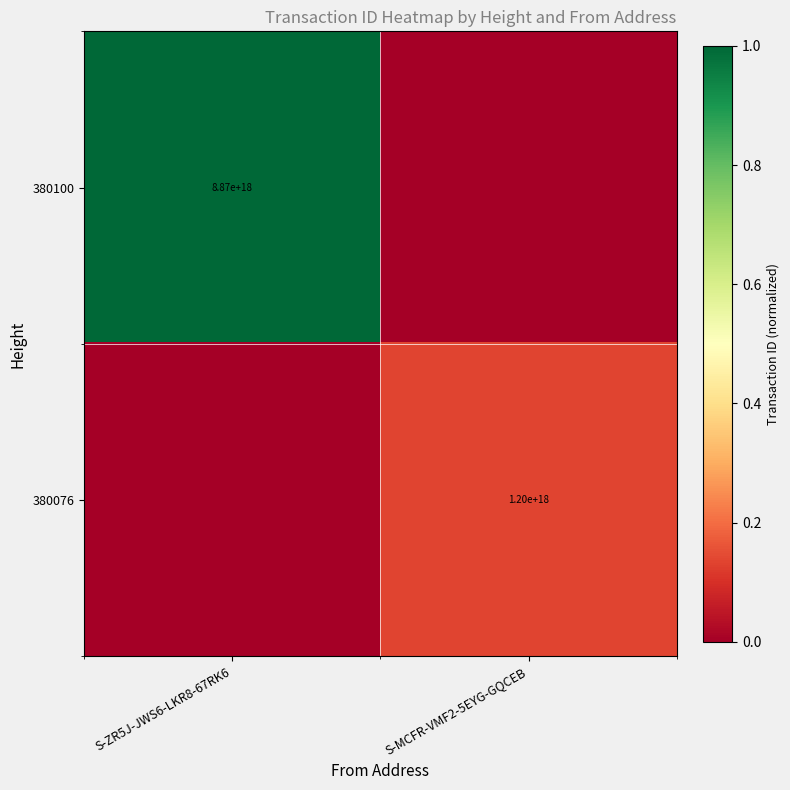

Is it true that 380100 equals 8870000000000000000 at S-ZR5J-JWS6-LKR8-67RK6?

True